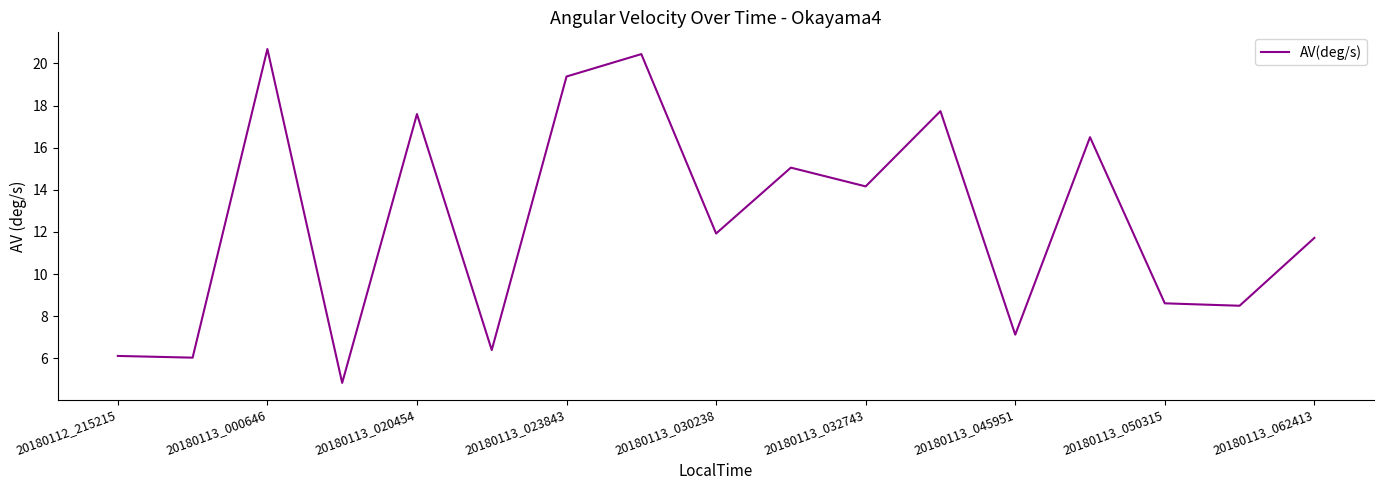

Reading right to left, transcribe all the data shown in this chart.

11.7	8.5	8.6	16.5	7.1	17.7	14.2	15.1	11.9	20.4	19.4	6.4	17.6	4.8	20.7	6.0	6.1